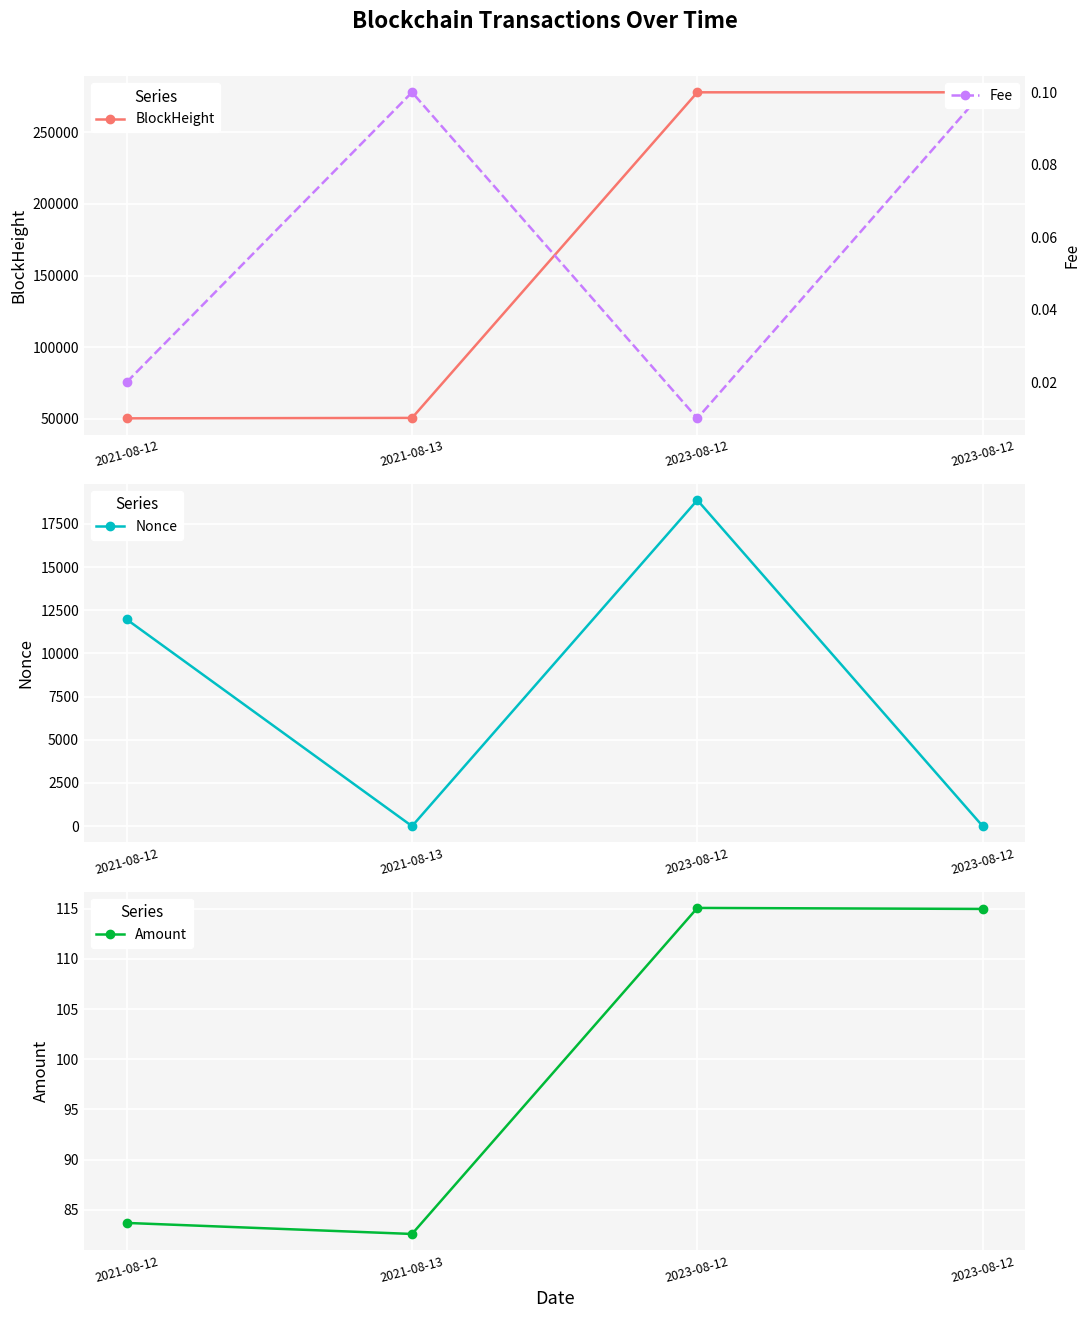

What is the difference between the Fee values at 2023-08-12 and 2021-08-13?

0.1